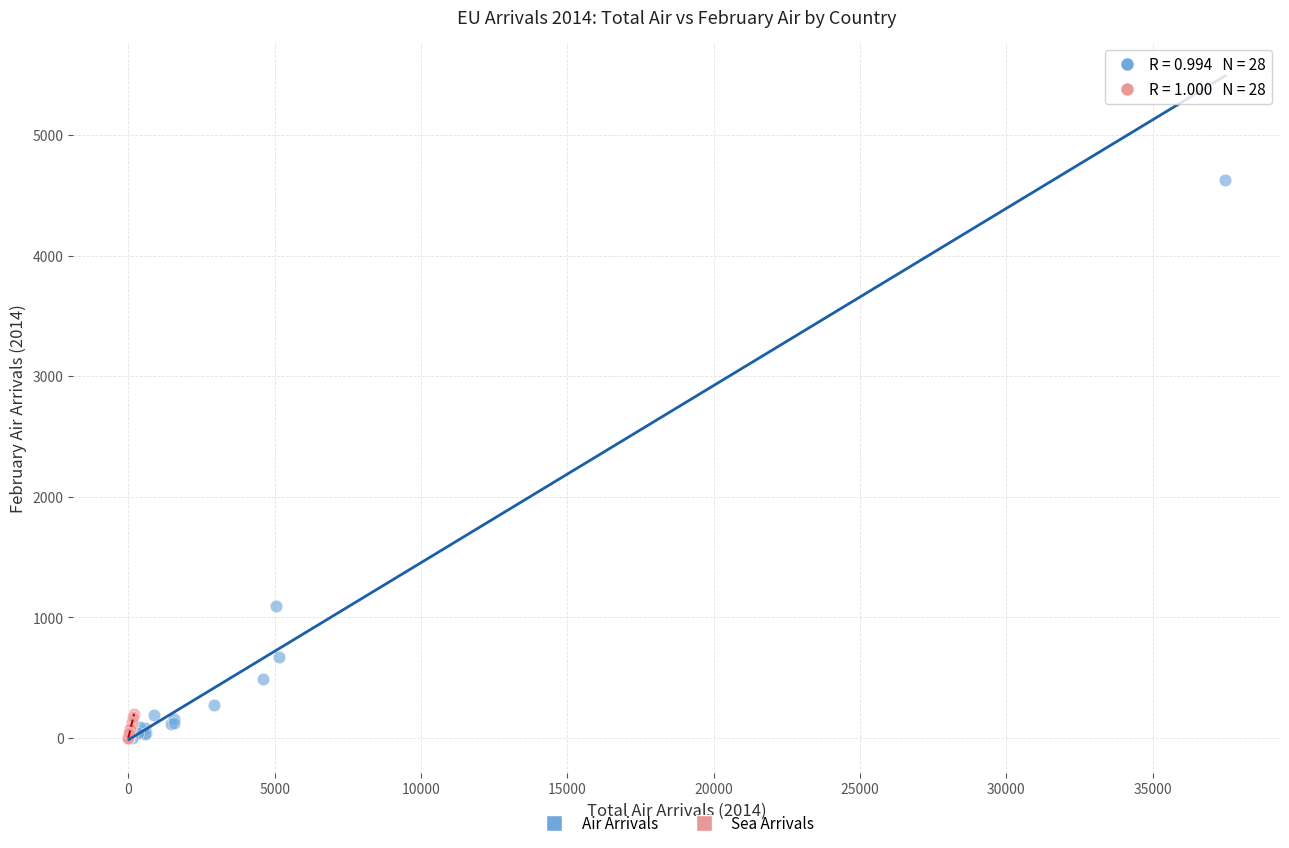

Which series has the widest spread of Y values?

Air Arrivals